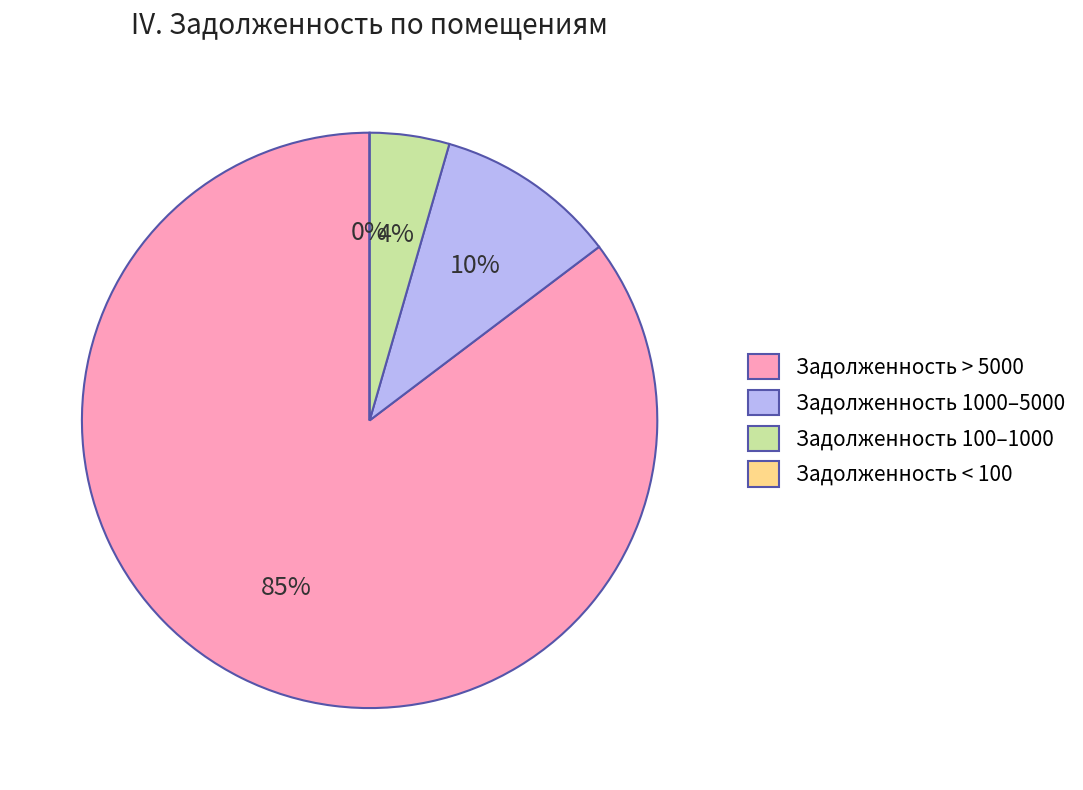

Is it true that 1 is 24% of the pie?

False